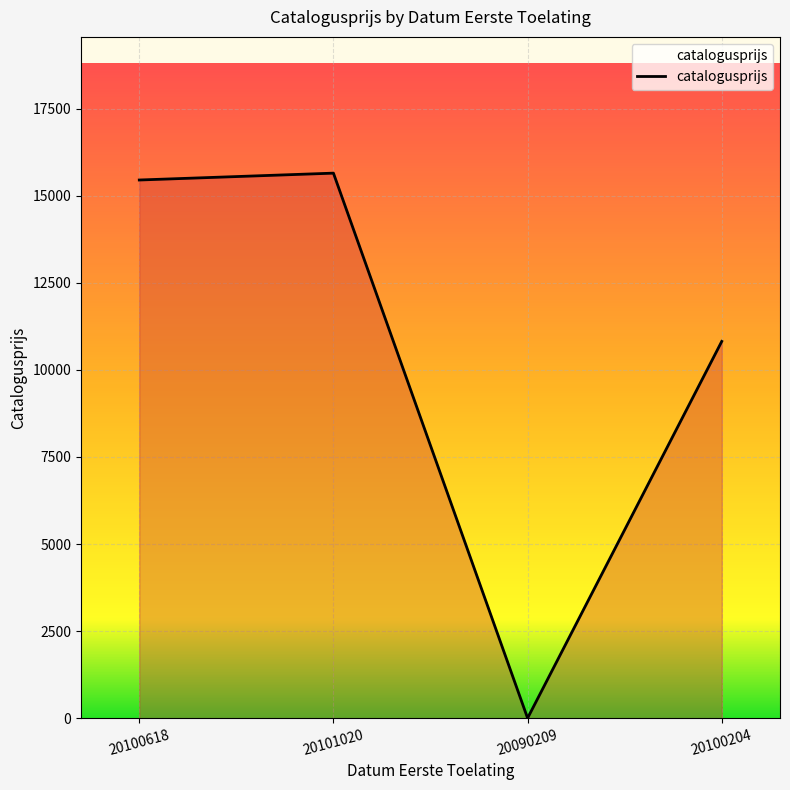

At which label is the value closest to 7825?

20100204